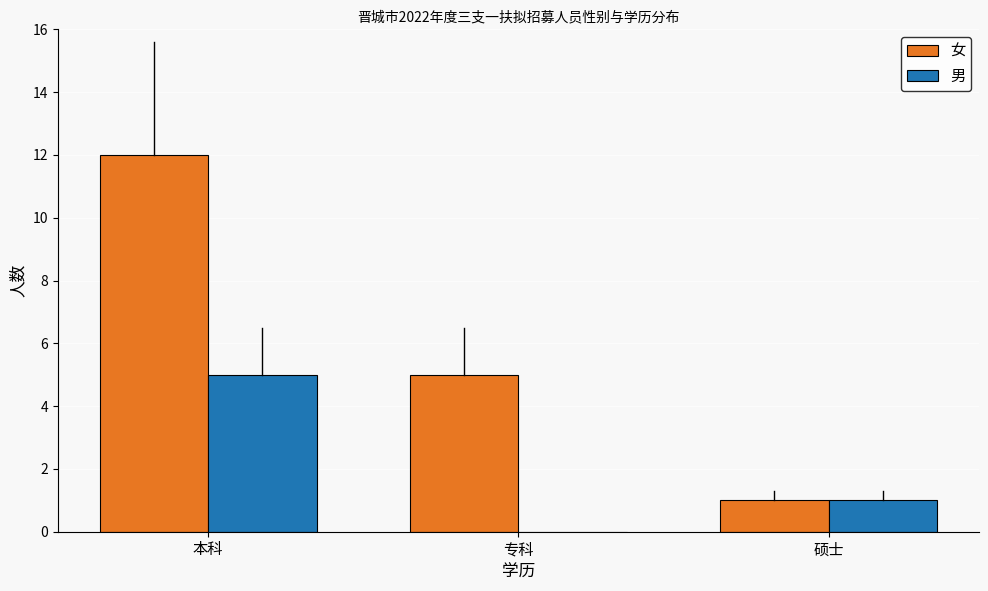

Read the 女 value at 本科.

12